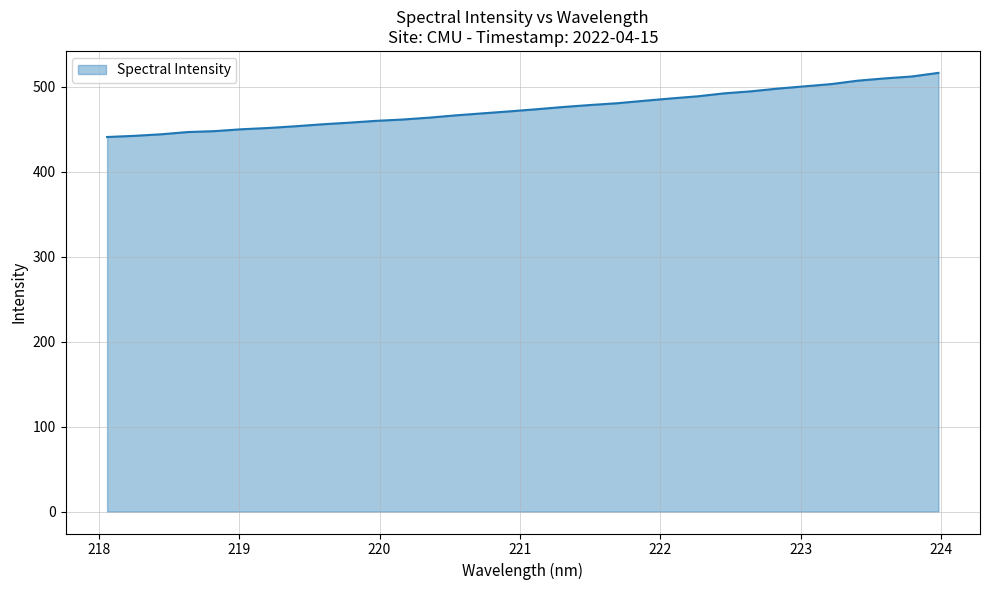

Does the chart have visible grid lines?

Yes